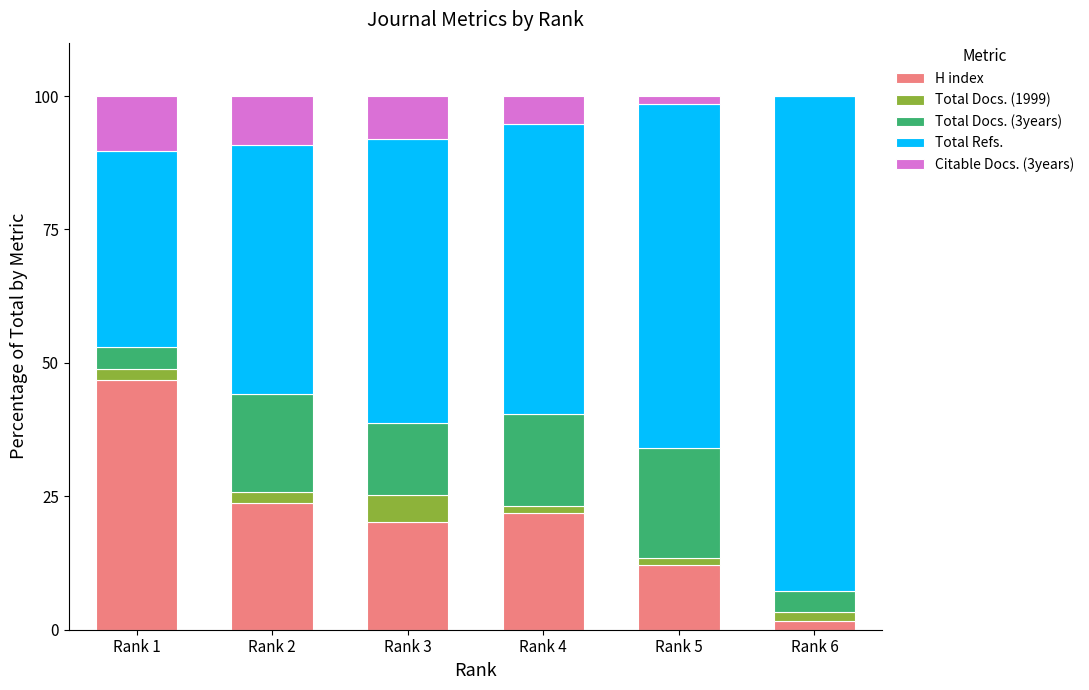

What is the total value across all series at Rank 3?

100.0